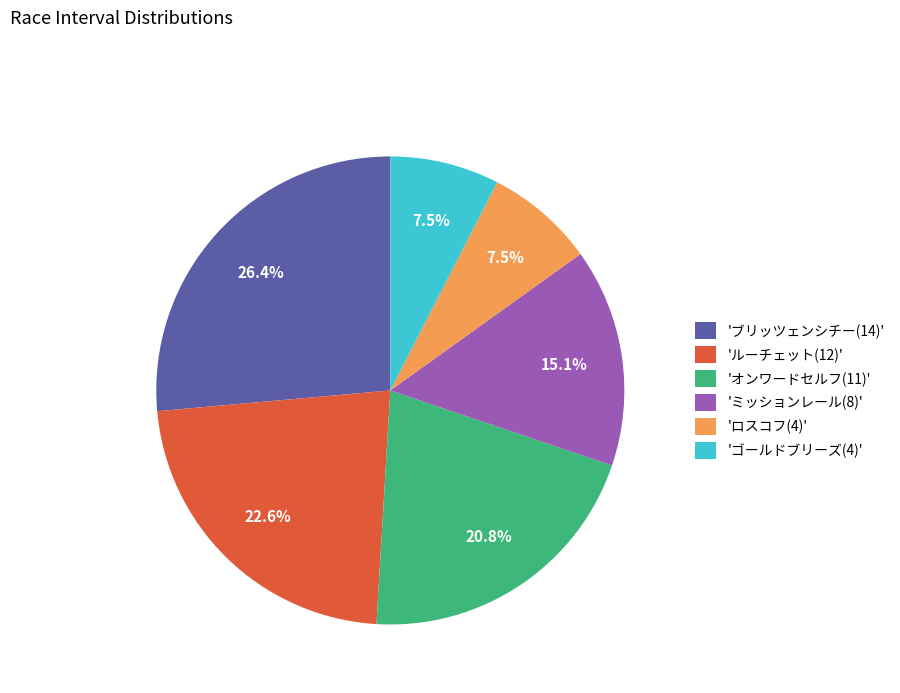

How many segments does this pie chart have?

6